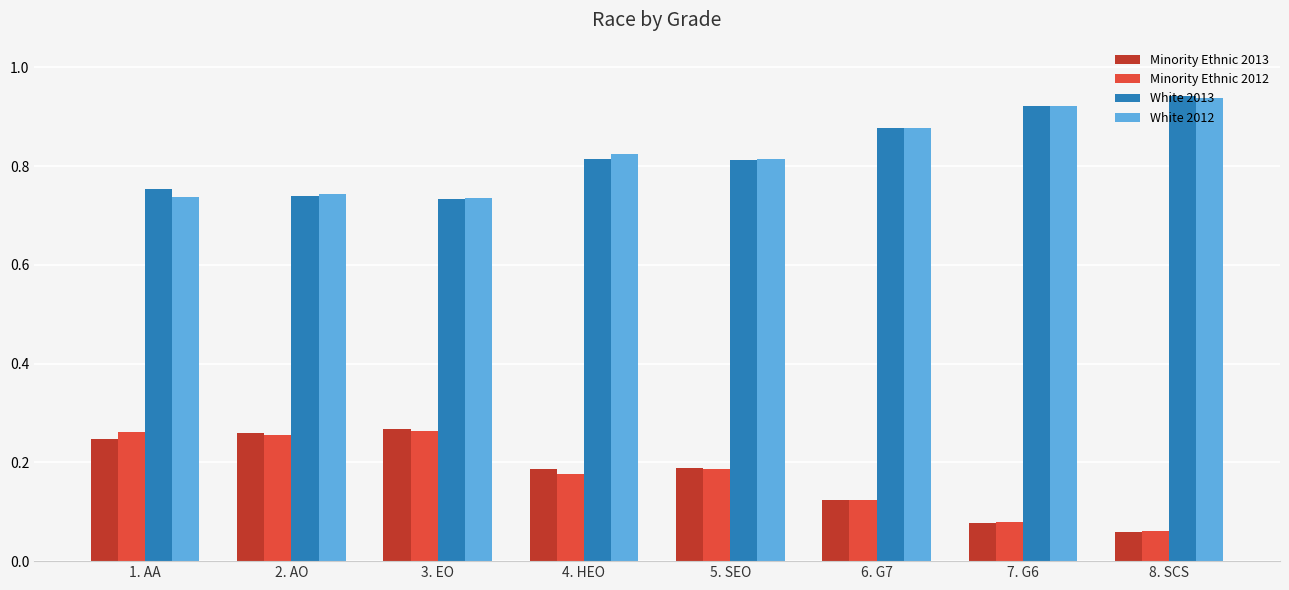

Is the value of Minority Ethnic 2013 at 1. AA greater than the value of White 2012 at 6. G7?

No